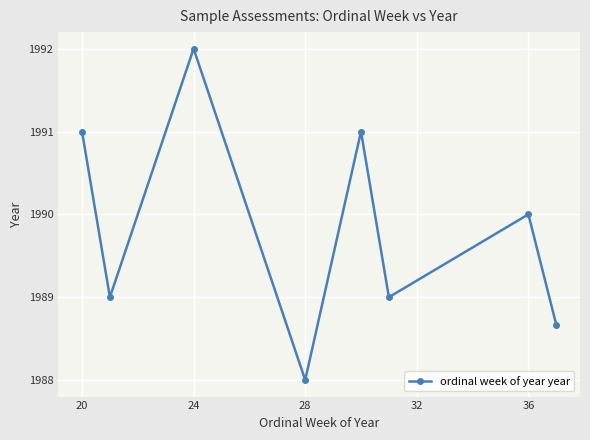

True or false: the data has more than 2 interior local peaks.

True